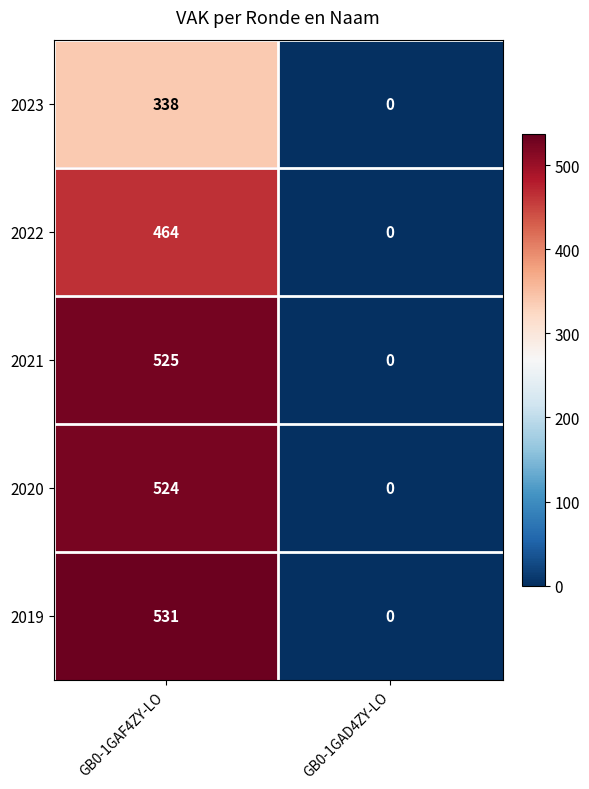

Reading right to left, list all the values displayed in this chart.

2023: 0	338
2022: 0	464
2021: 0	525
2020: 0	524
2019: 0	531